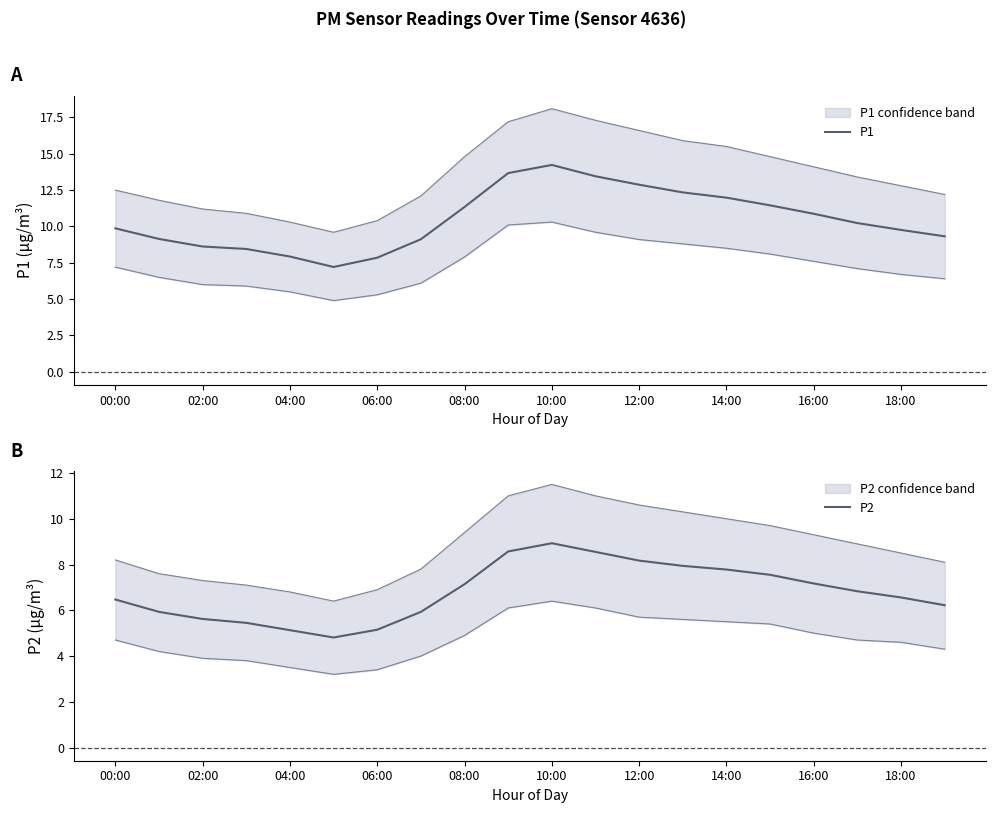

Is it true that P1 equals 19.0 at 08:00?

False